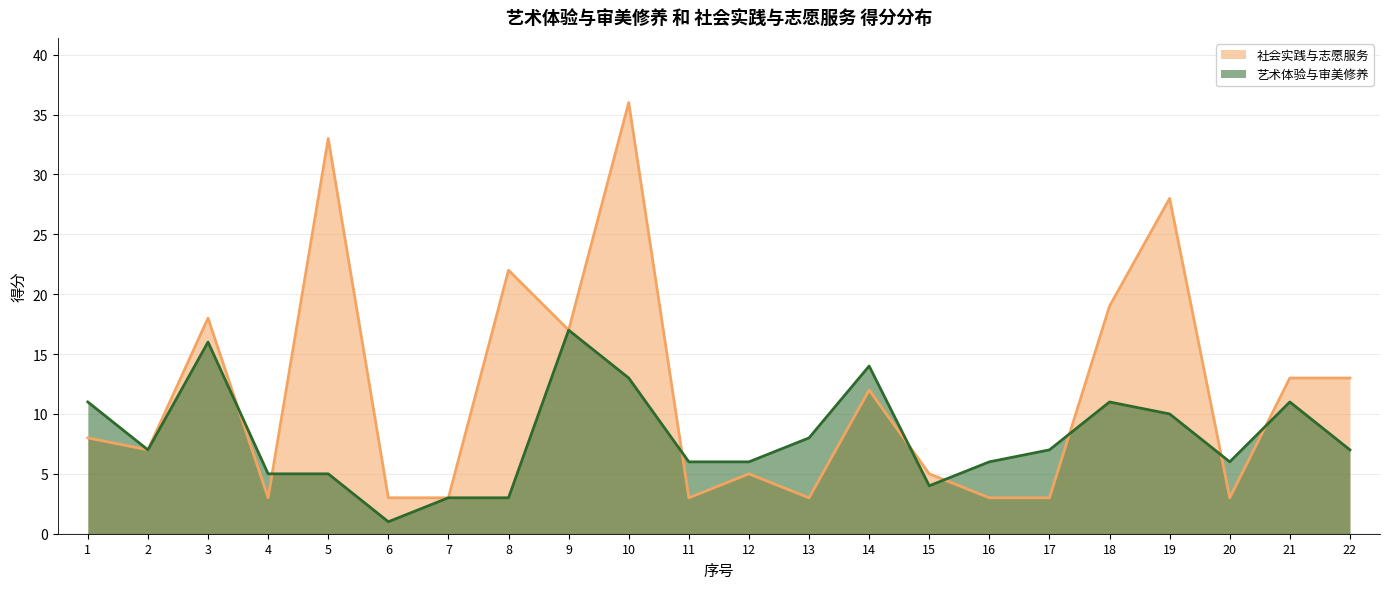

Rank the series by their maximum value, from lowest to highest.

艺术体验与审美修养, 社会实践与志愿服务